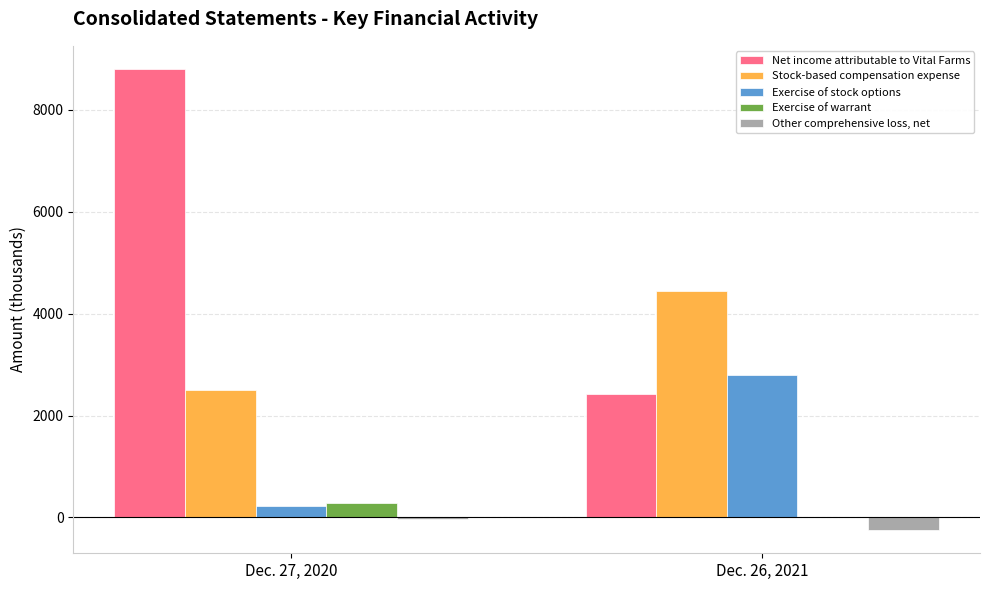

Between Dec. 27, 2020 and Dec. 26, 2021, which series saw the biggest shift?

Net income attributable to Vital Farms